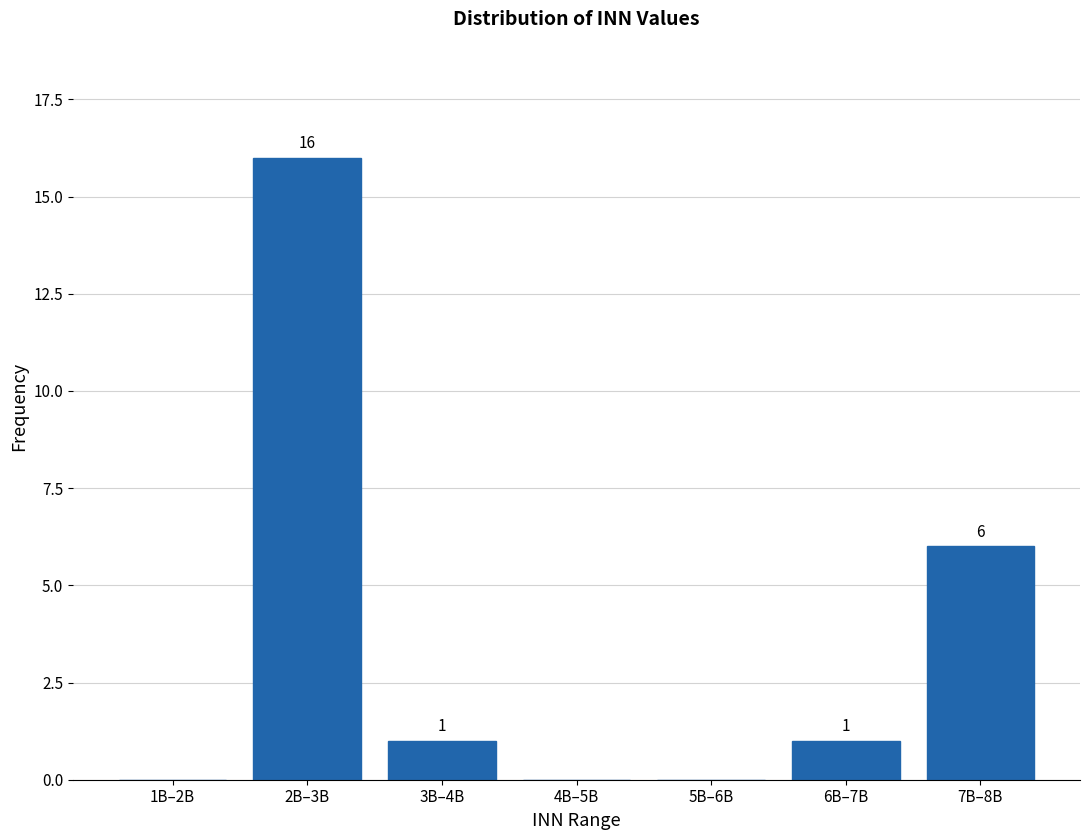

Reading right to left, transcribe all the data shown in this chart.

7B–8B=6	6B–7B=1	5B–6B=0	4B–5B=0	3B–4B=1	2B–3B=16	1B–2B=0